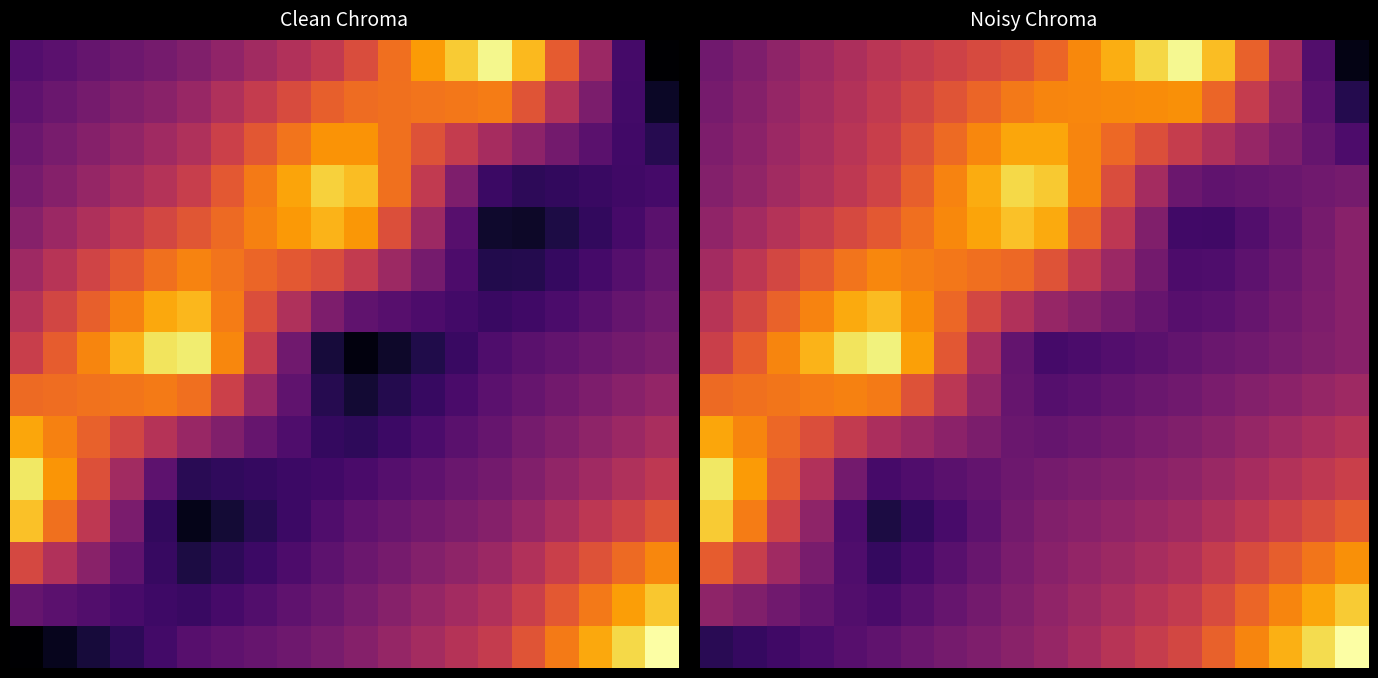

What is the total value across all series at 11?

7.3